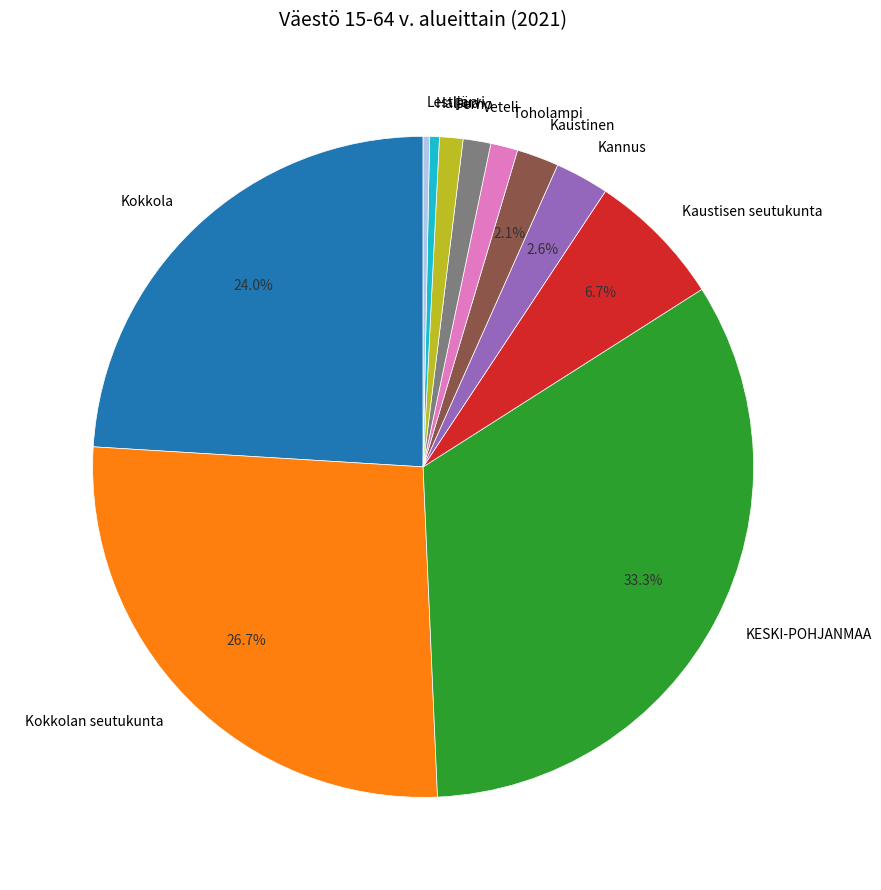

To the nearest percent, what is the combined percentage of Kannus and Halsua?

3%